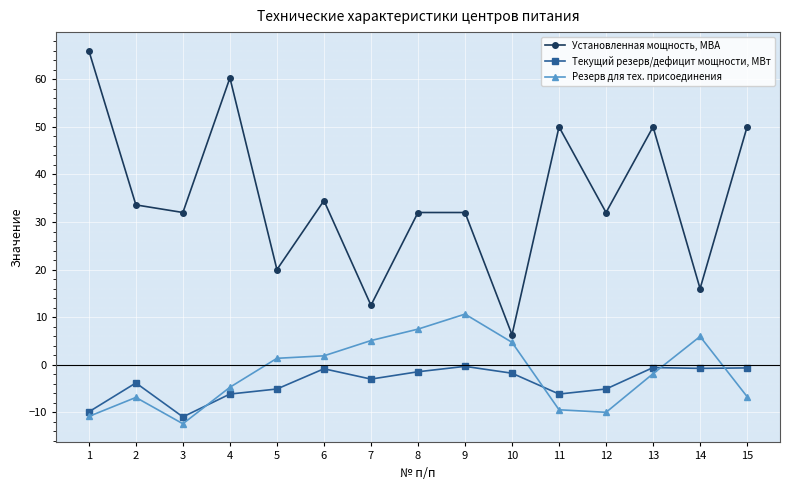

Is it true that Текущий резерв/дефицит мощности, МВт equals -6.5 at 3?

False